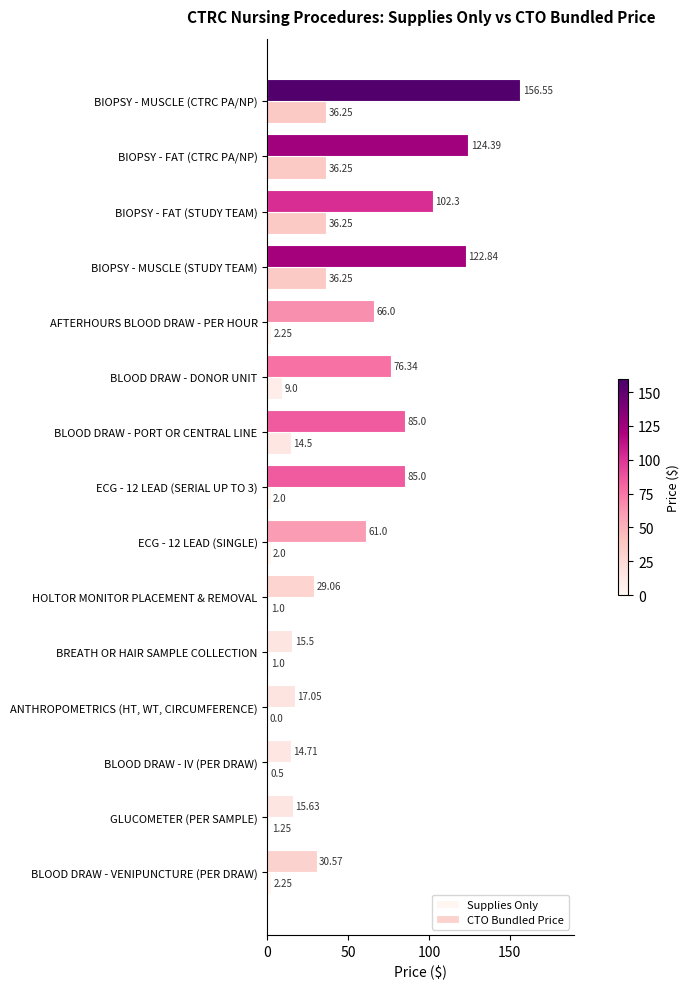

How many data points does each series have?

15